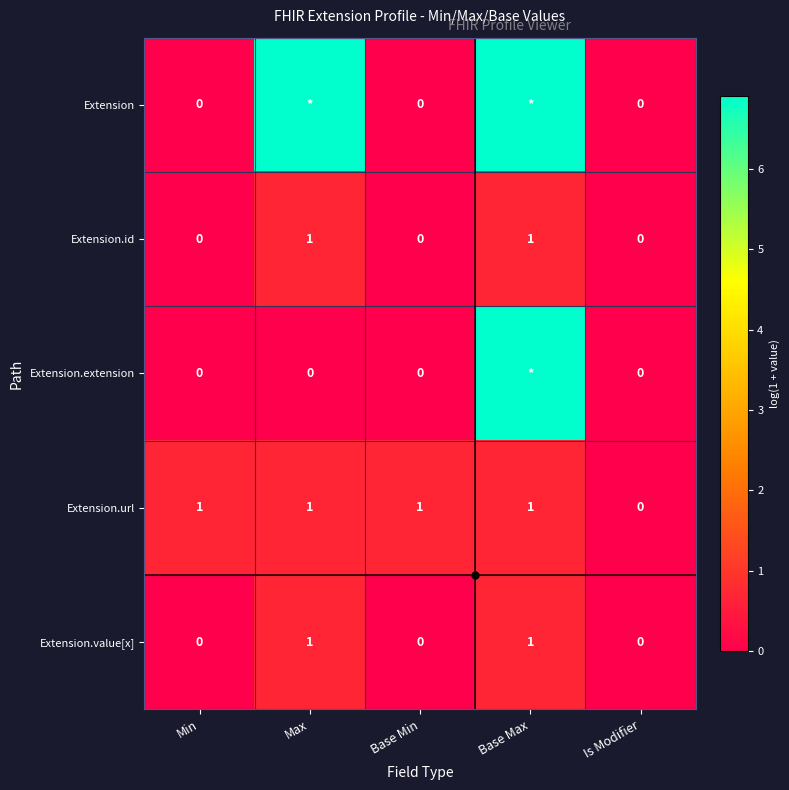

How many values in the Extension series exceed 0?

2